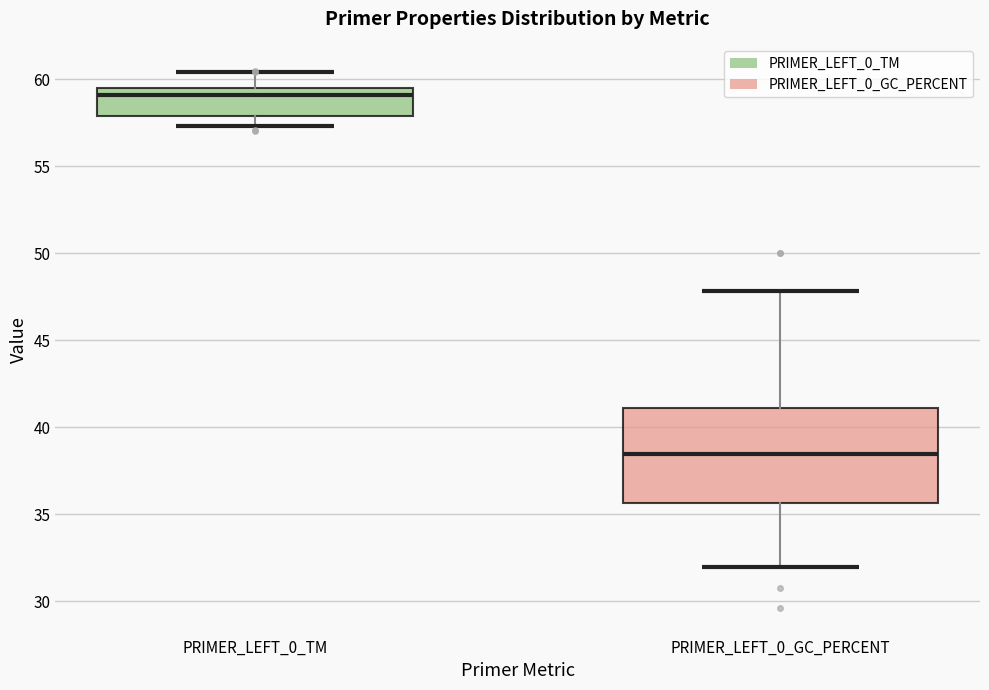

Where does the median line of the box for PRIMER_LEFT_0_TM sit on the y-axis? The values are not printed on the chart, so give them approximately, as read against the axis.

59.0